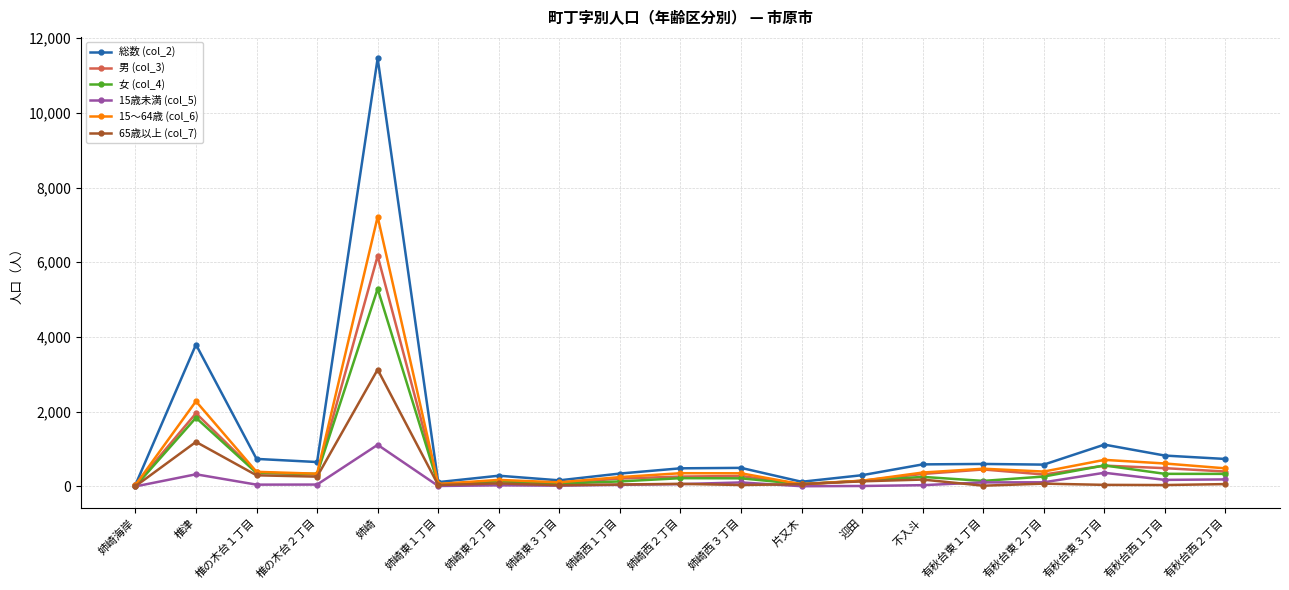

At which category does 15歳未満 (col_5) reach its first local peak?

椎津